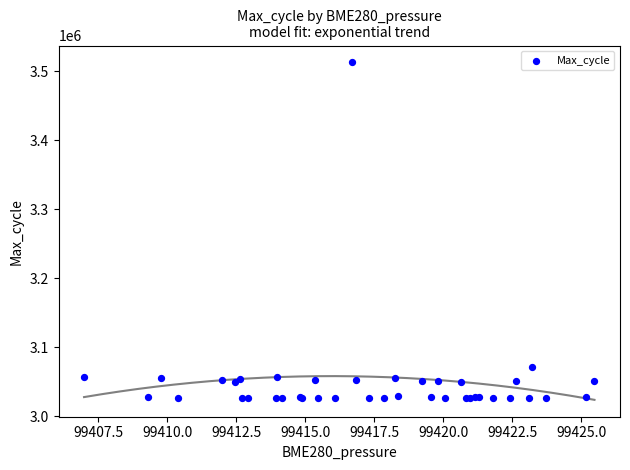

What Y value in the scatter plot is closest to 3269670?

3071159